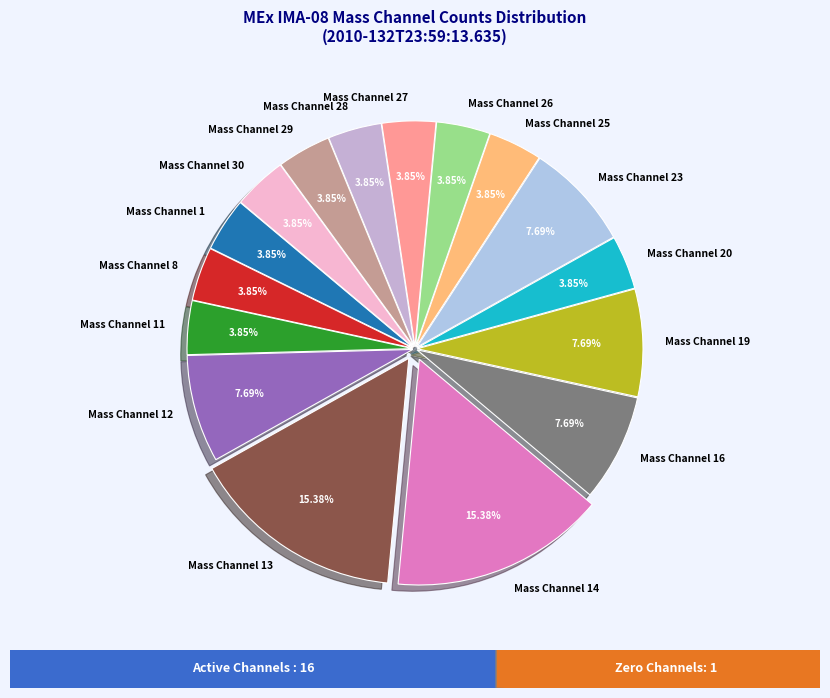

Combined, what portion of the pie is Mass Channel 28 and Mass Channel 19?

11.5%